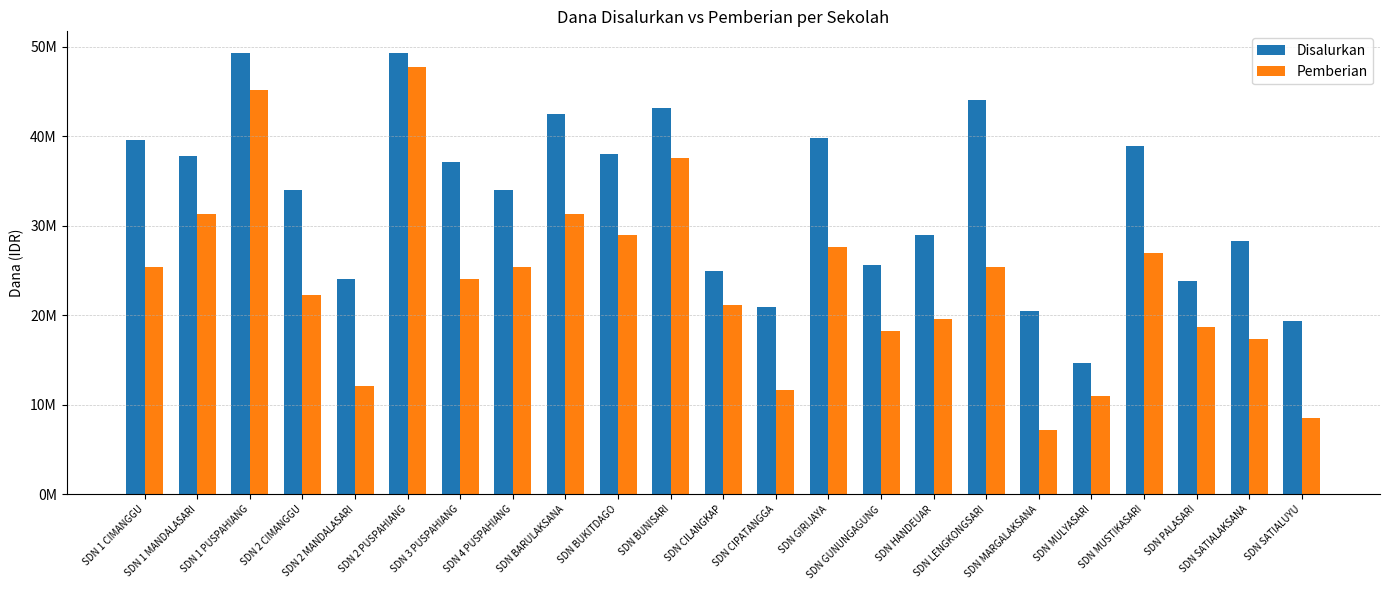

Are the bars horizontal?

No